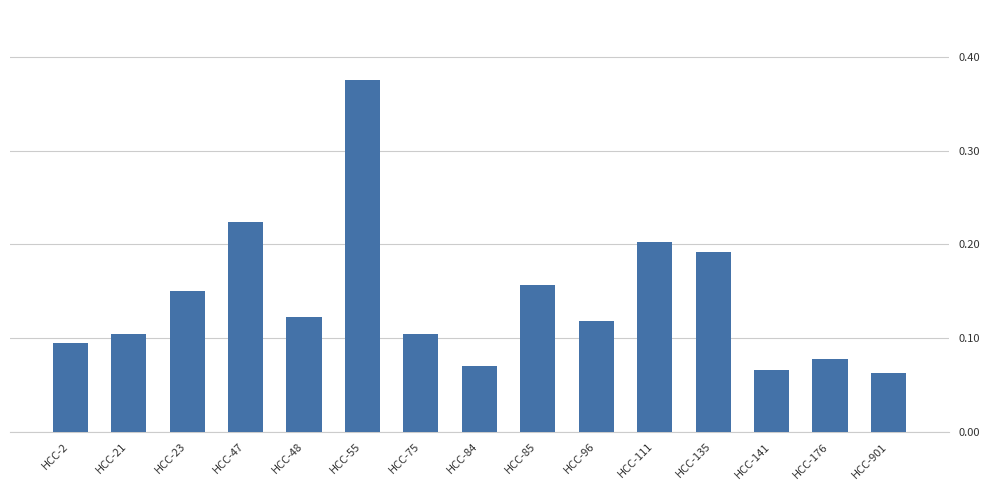

The chart shows a value of 0.1 at HCC-2. True or false?

True